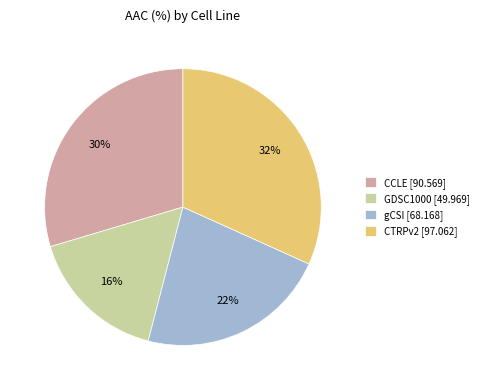

To the nearest percent, what is the average slice percentage?

25%